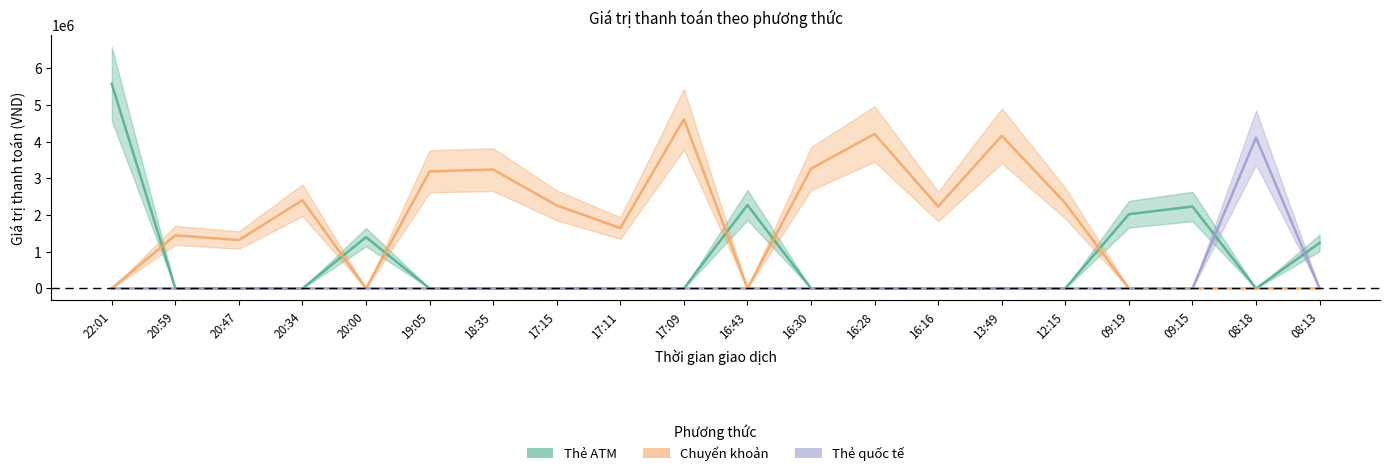

The value of Chuyển khoản at 20:47 is 1850189. True or false?

False